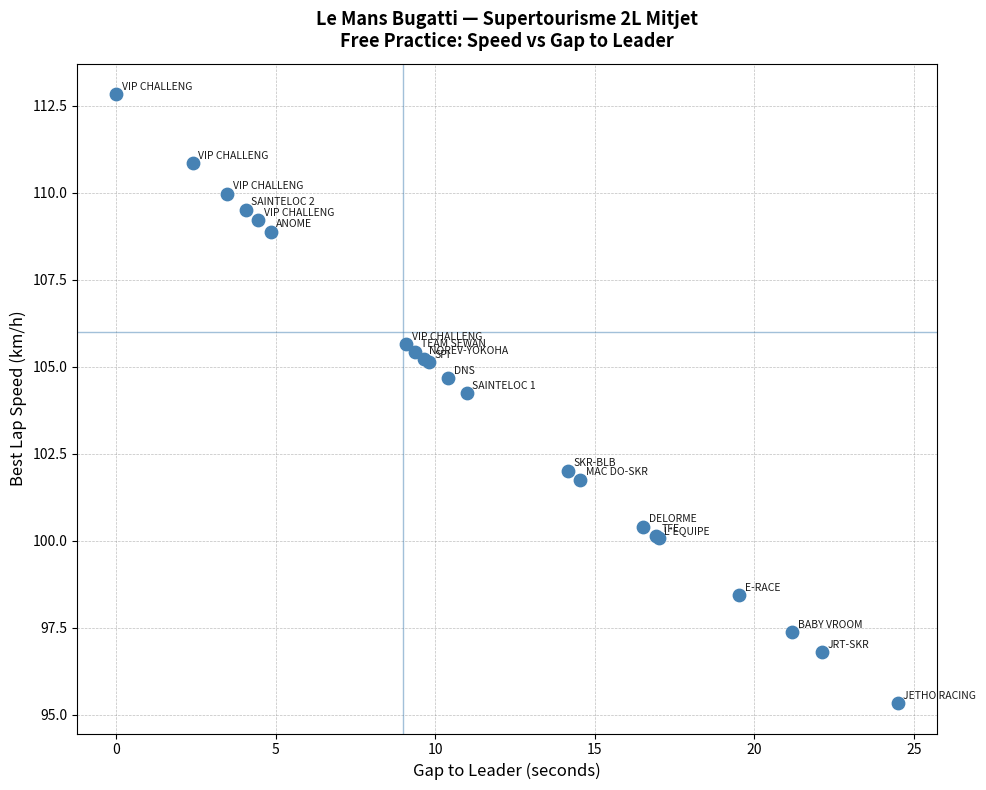

What Y value in the scatter plot is closest to 104?

104.3